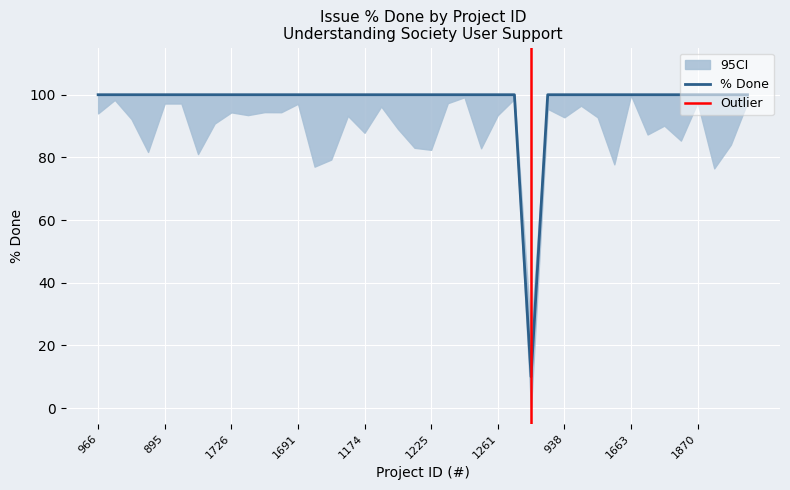

Rank the categories by value from highest to lowest.

966, 912, 989, 1022, 895, 897, 1814, 1286, 1726, 1149, 2048, 1152, 1691, 1233, 1235, 1777, 1174, 1308, 1782, 1833, 1225, 1957, 1112, 1063, 1261, 907, 1137, 938, 1553, 1079, 1753, 1663, 1165, 1858, 1842, 1870, 1871, 2017, 2013, 1227